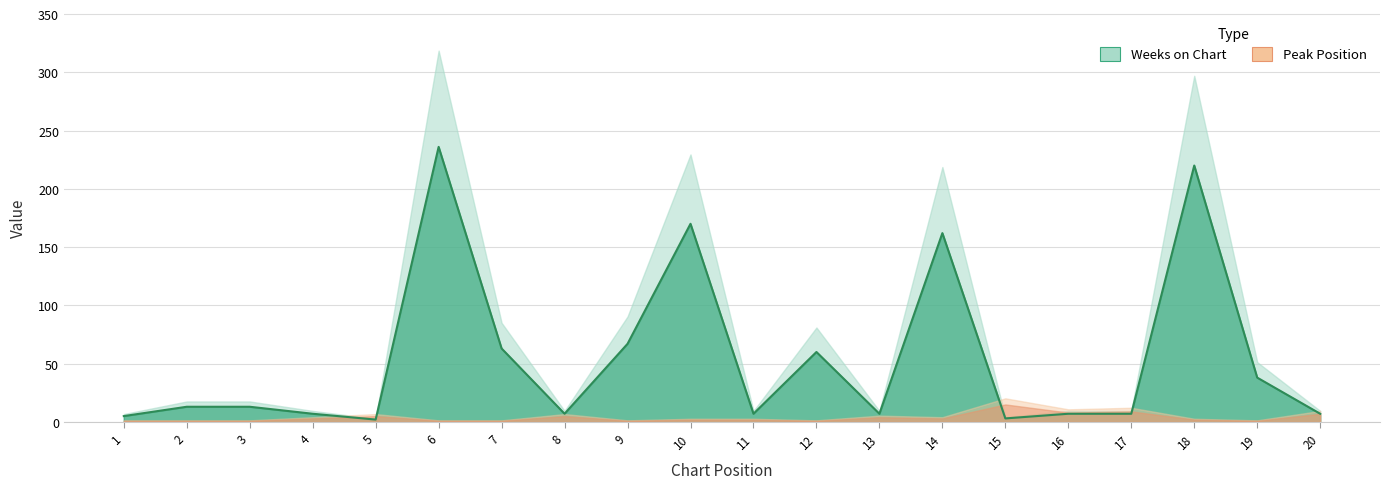

Rank the categories by value from highest to lowest.

6, 18, 10, 14, 9, 7, 12, 19, 2, 3, 4, 8, 11, 13, 16, 17, 20, 1, 15, 5